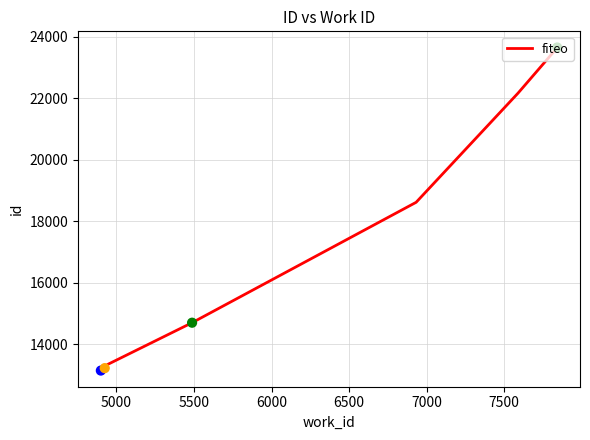

What is the ratio of the value at 7500 to the value at 5000?

1.7